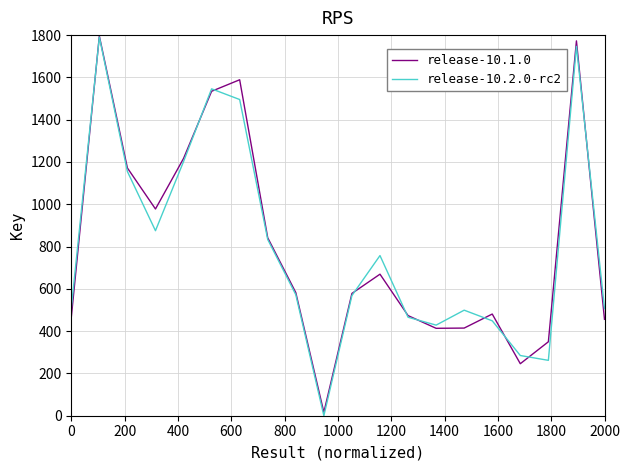

What is the maximum value for release-10.1.0?

1795.9